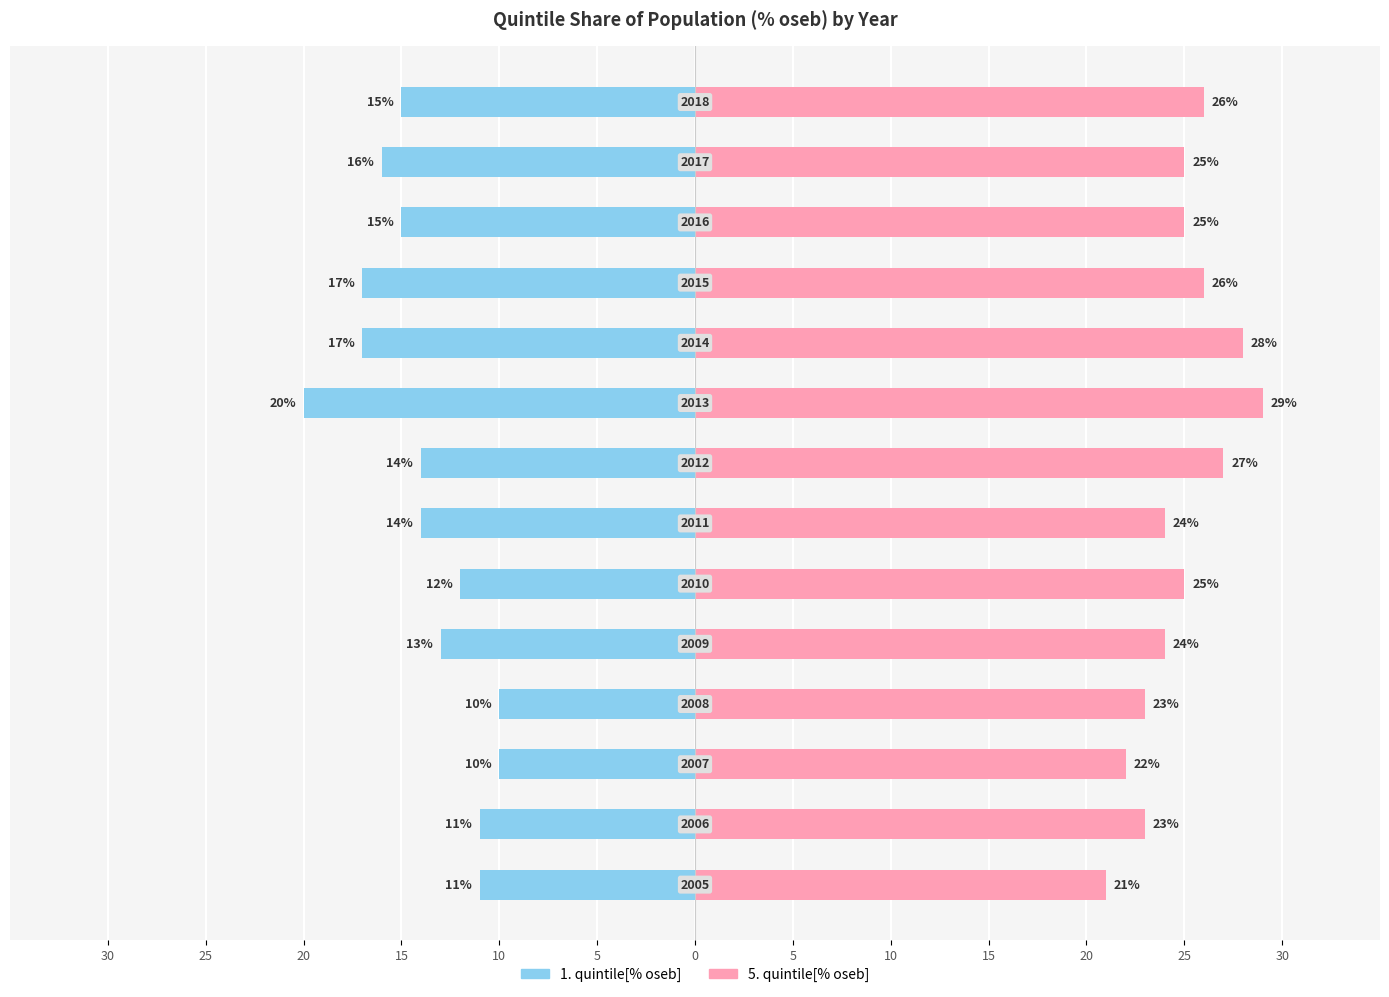

Between 25 and 13, which series saw the biggest shift?

5. quintile[% oseb]